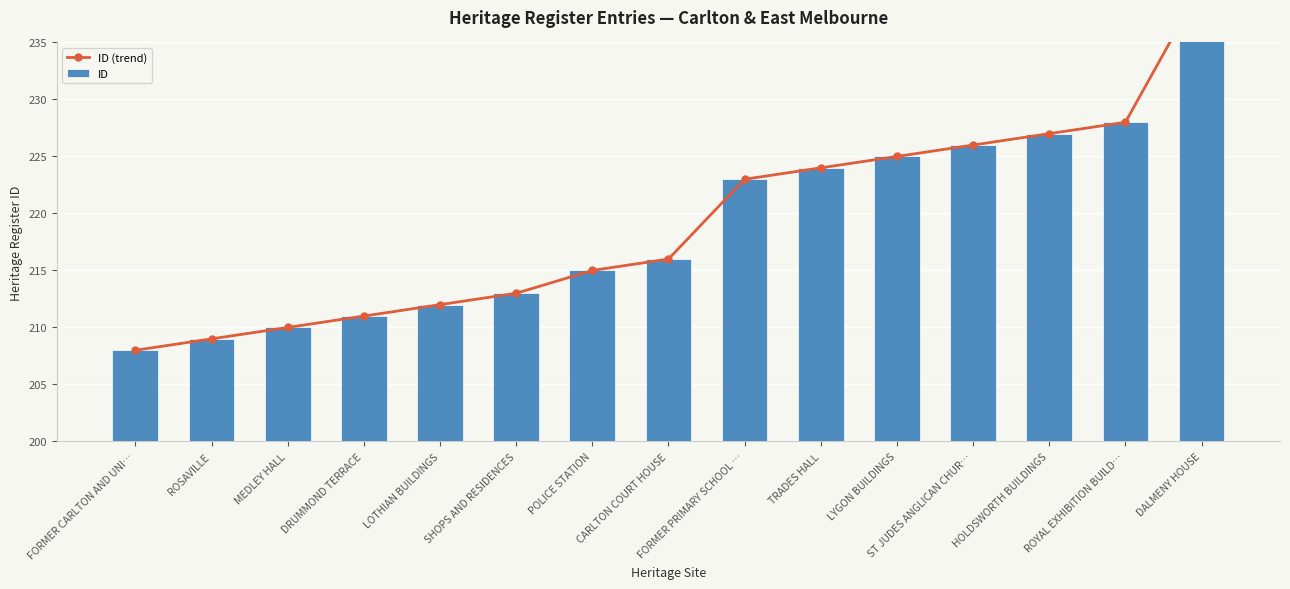

Is the value of ID at ROYAL EXHIBITION BUILD… greater than the value of ID (trend) at MEDLEY HALL?

Yes